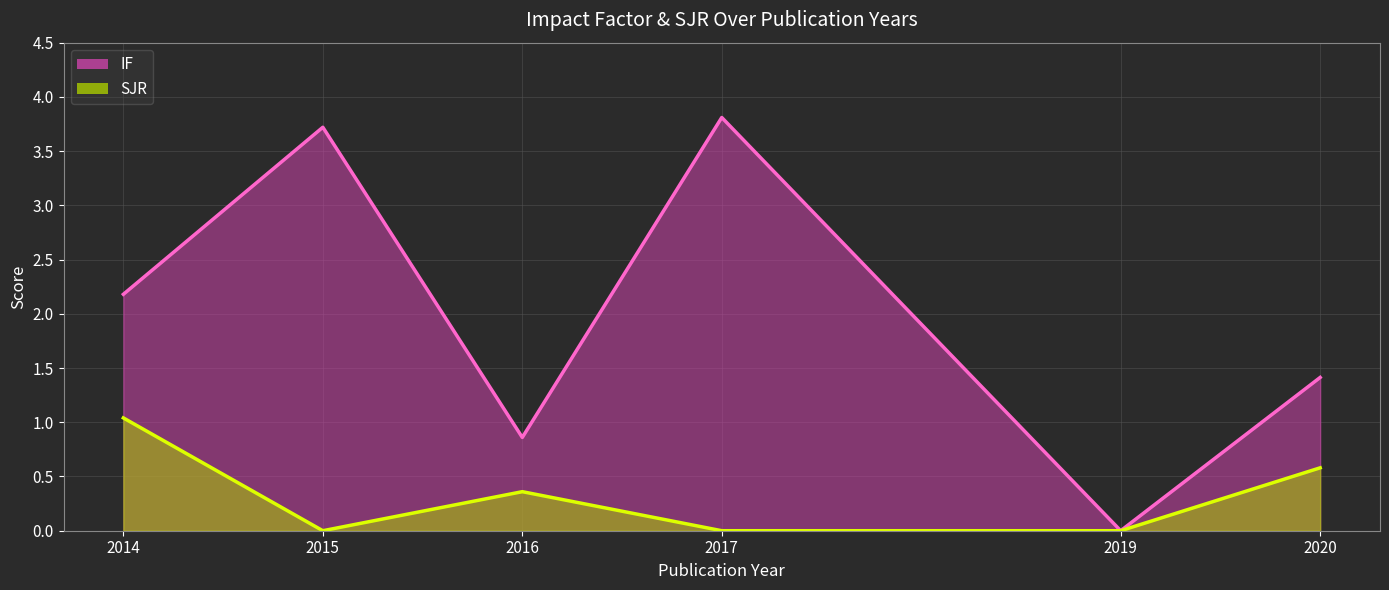

Is the value of IF at 2020 greater than the value of SJR at 2016?

Yes